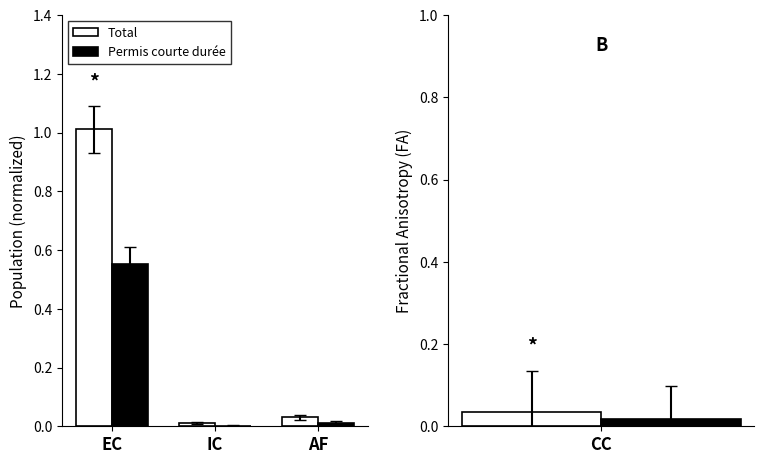

Which has a higher value, EC or AF?

EC